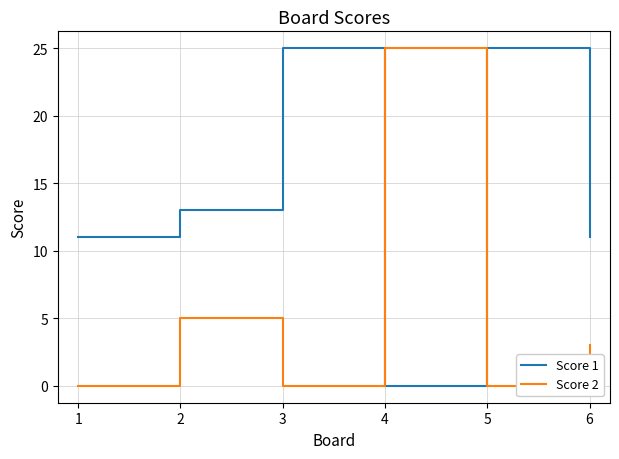

Between 1 and 2, which series saw the biggest shift?

Score 2